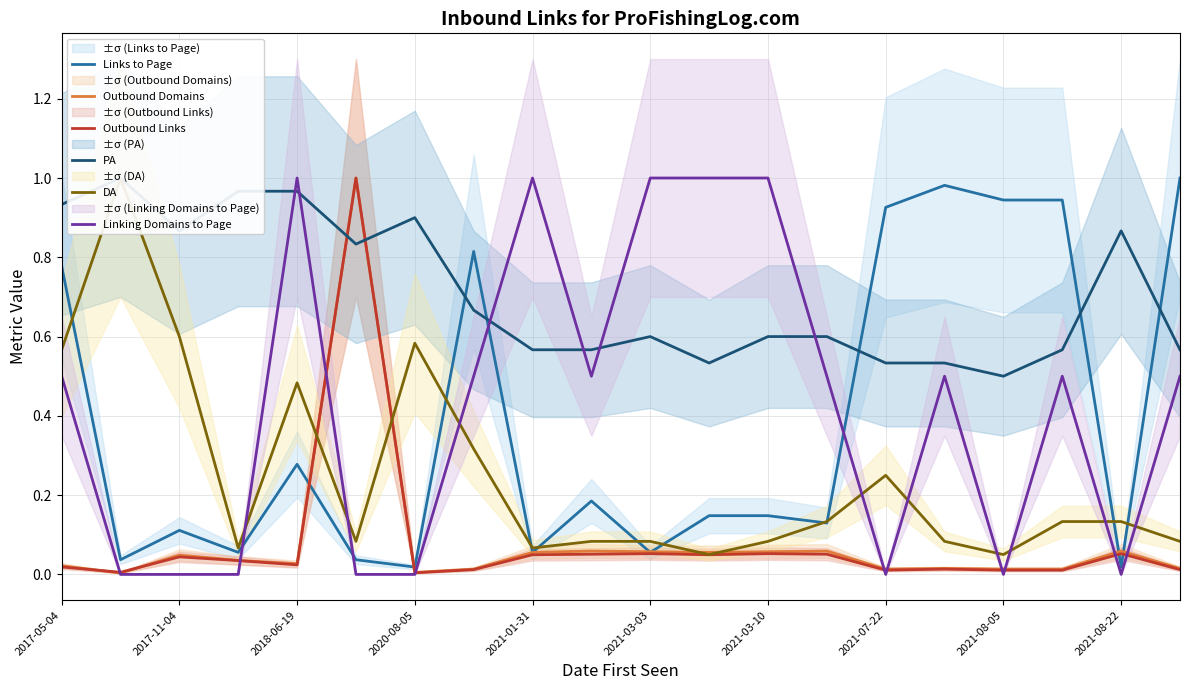

What are all the series names shown in the legend?

Links to Page, Outbound Domains, Outbound Links, PA, DA, Linking Domains to Page